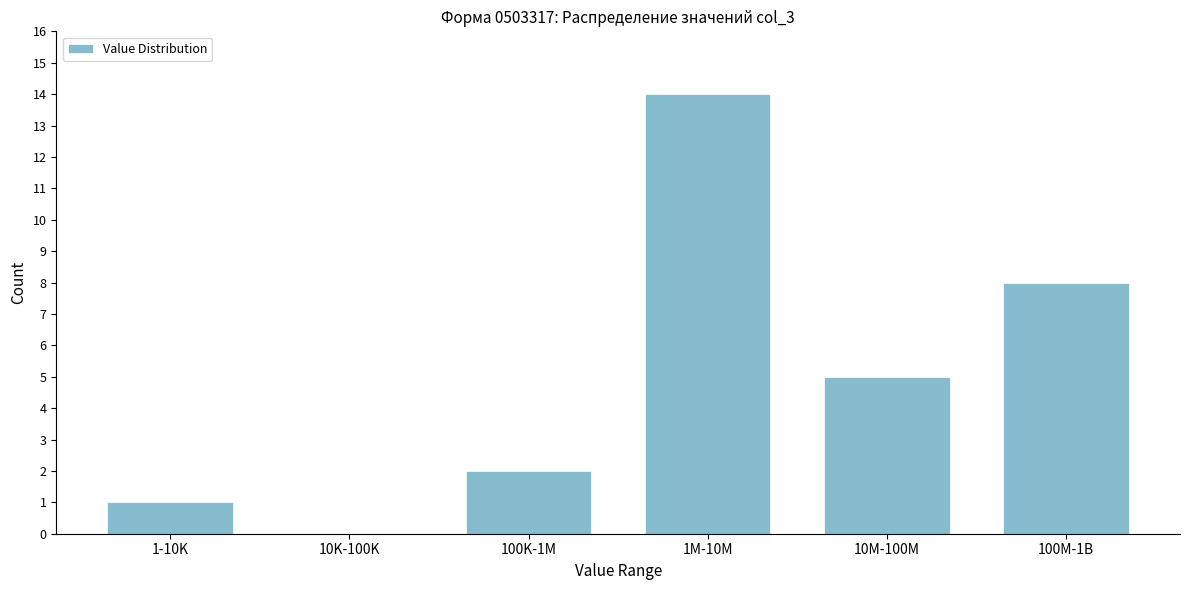

Reading left to right, transcribe all the data shown in this chart.

1-10K=1	10K-100K=0	100K-1M=2	1M-10M=14	10M-100M=5	100M-1B=8